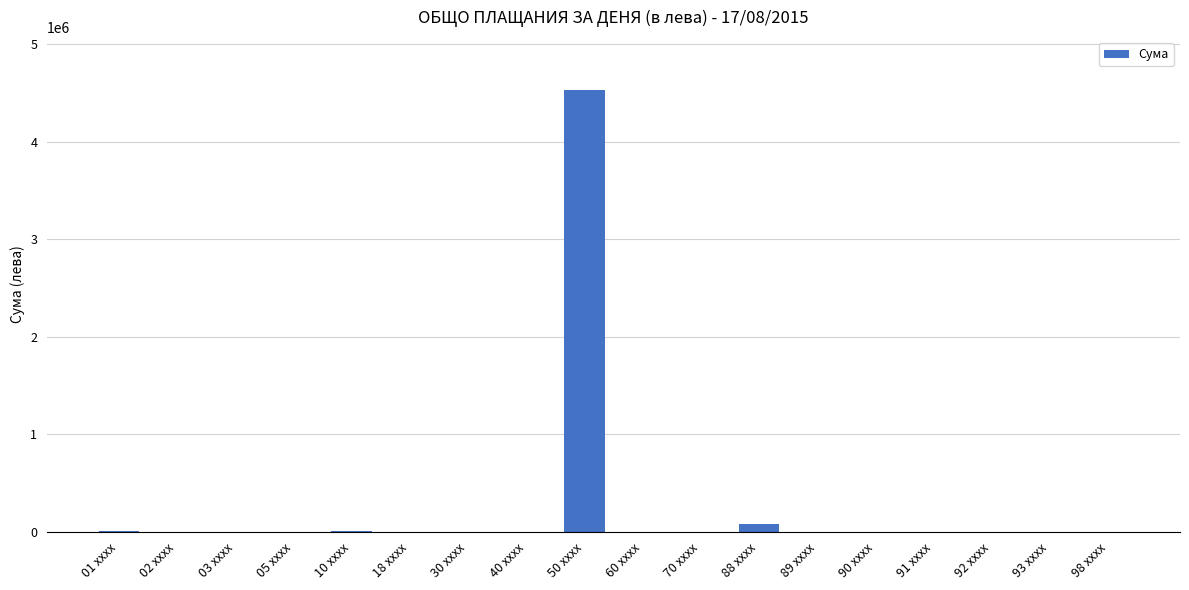

The chart shows a value of 0.0 at 93 xxxx. True or false?

True